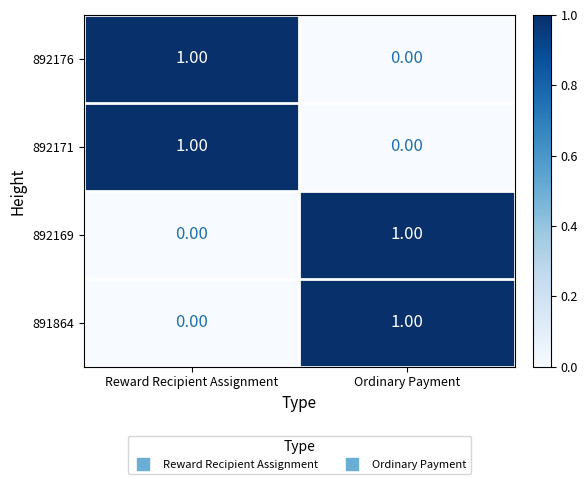

Rank the categories by 892176 value from lowest to highest.

Ordinary Payment, Reward Recipient Assignment